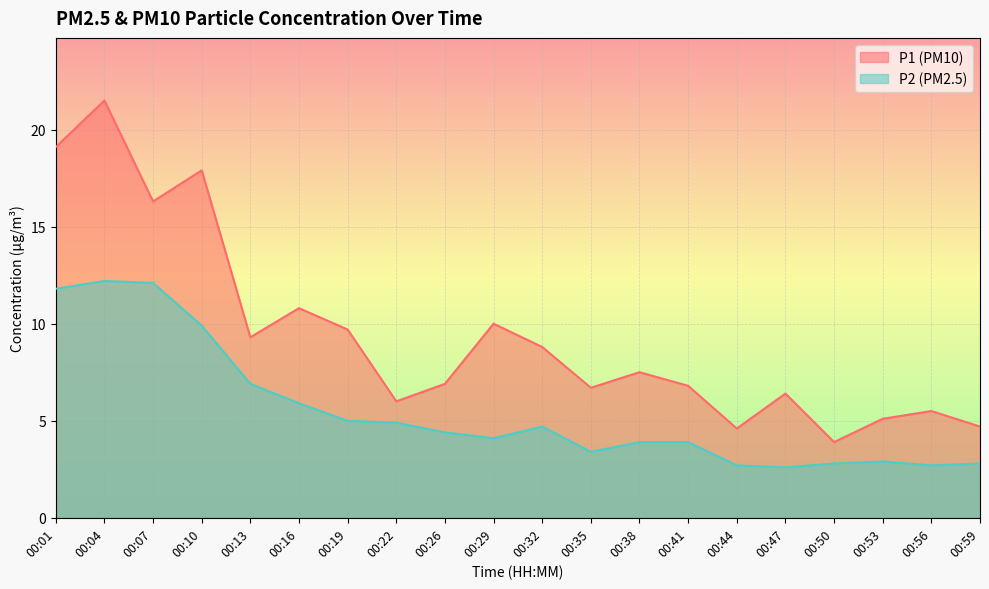

The P1 series shows 17.3 at 00:29. True or false?

False